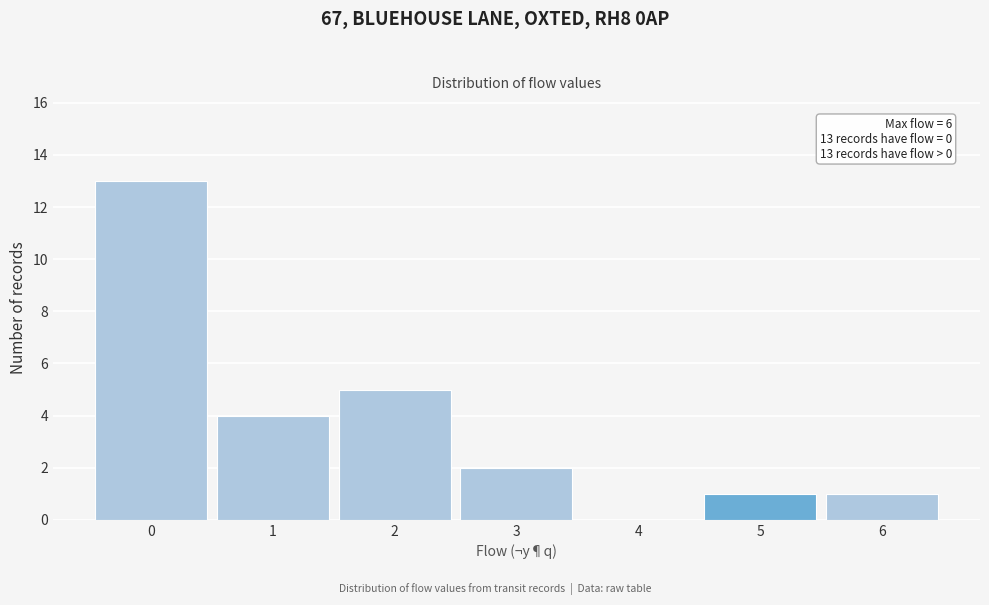

What is the sum of all values?

26